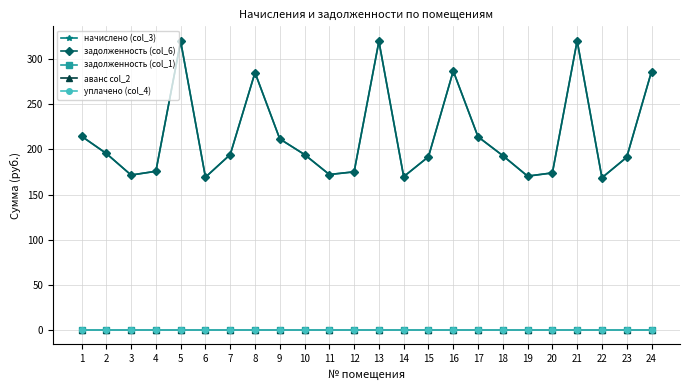

Which series has the largest total across all categories?

начислено (col_3)